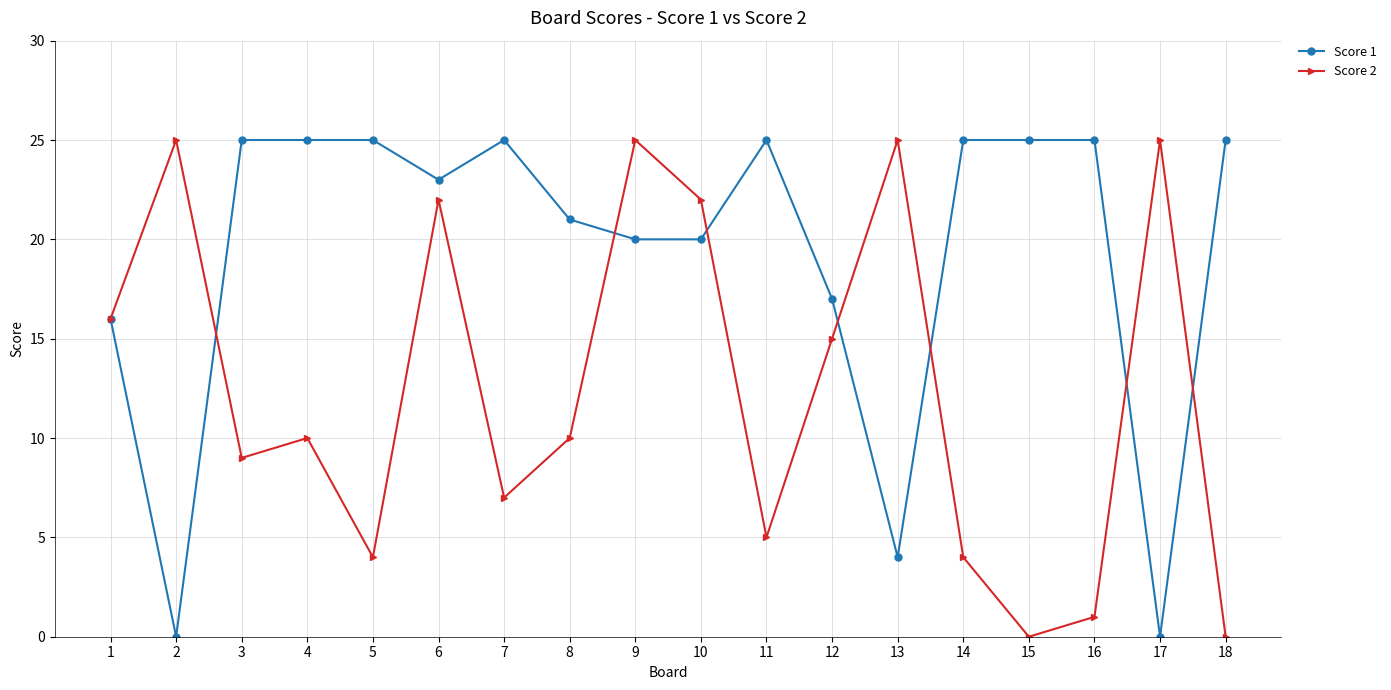

Reading left to right, list all the values displayed in this chart.

Score 1: 16	0	25	25	25	23	25	21	20	20	25	17	4	25	25	25	0	25
Score 2: 16	25	9	10	4	22	7	10	25	22	5	15	25	4	0	1	25	0